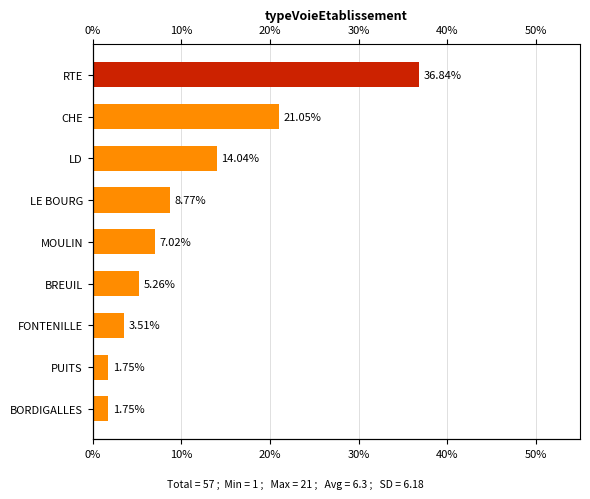

How many data points are less than 7?

4